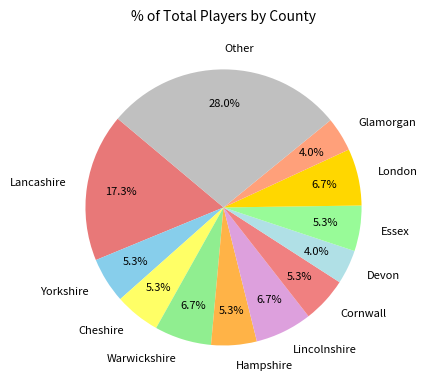

Is it true that Cornwall is 5% of the pie?

True